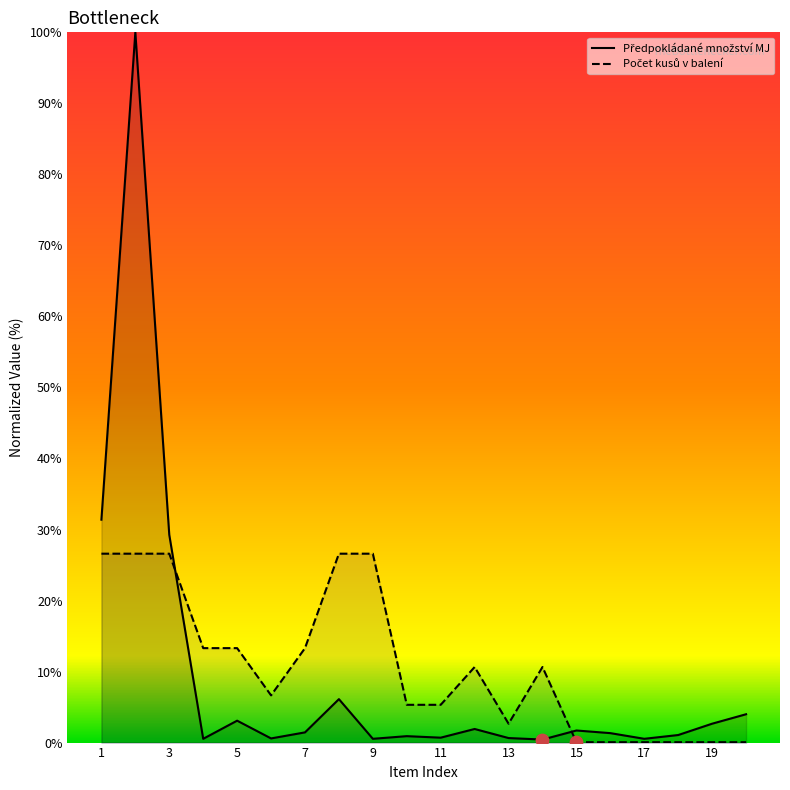

Which series reaches the minimum Y coordinate?

Počet kusů v balení